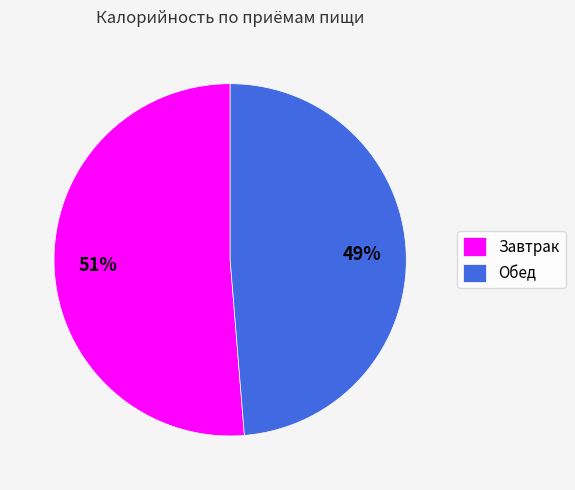

Is the sum of Обед and Завтрак greater than half?

Yes